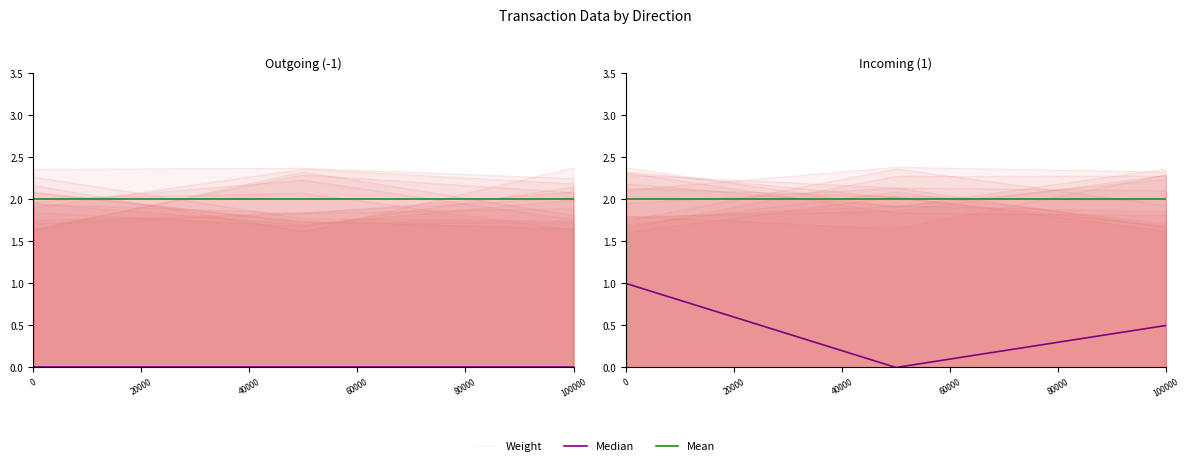

Does the chart display data point markers on the line(s)?

No